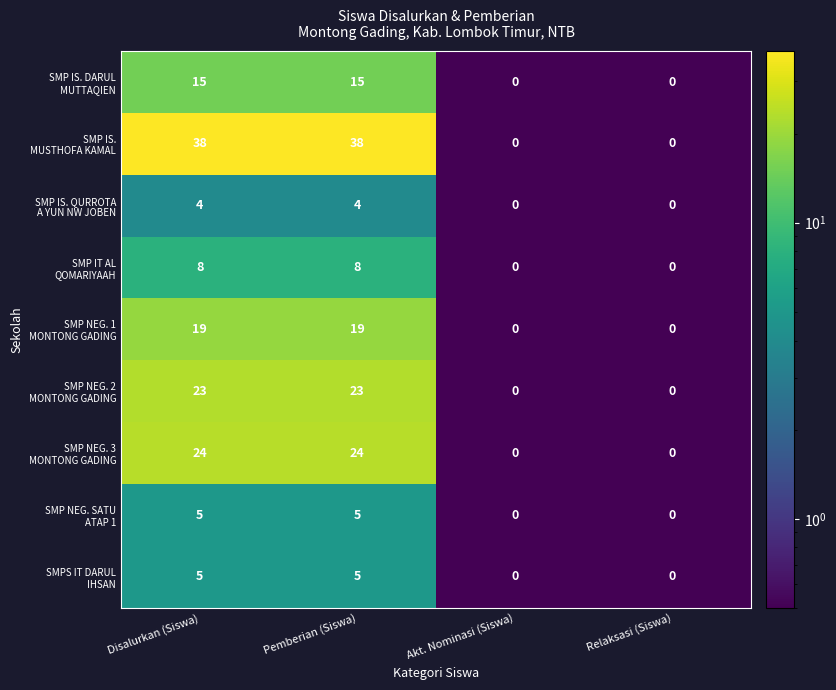

What is the total value across all series at Pemberian (Siswa)?

141